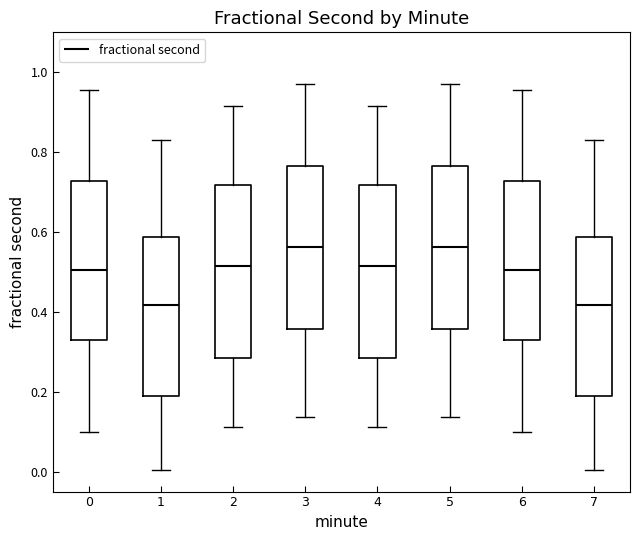

Reading left to right, read every box against the y-axis: the position of its median line, the range the box covers, and the ends of its whiskers. The values are not printed on the chart, so give them approximately, as read against the axis.

0: median 0.50, box 0.32 to 0.72, whiskers 0.10 to 0.96
1: median 0.42, box 0.18 to 0.58, whiskers 0.00 to 0.82
2: median 0.52, box 0.28 to 0.72, whiskers 0.12 to 0.92
3: median 0.56, box 0.36 to 0.76, whiskers 0.14 to 0.98
4: median 0.52, box 0.28 to 0.72, whiskers 0.12 to 0.92
5: median 0.56, box 0.36 to 0.76, whiskers 0.14 to 0.98
6: median 0.50, box 0.32 to 0.72, whiskers 0.10 to 0.96
7: median 0.42, box 0.18 to 0.58, whiskers 0.00 to 0.82